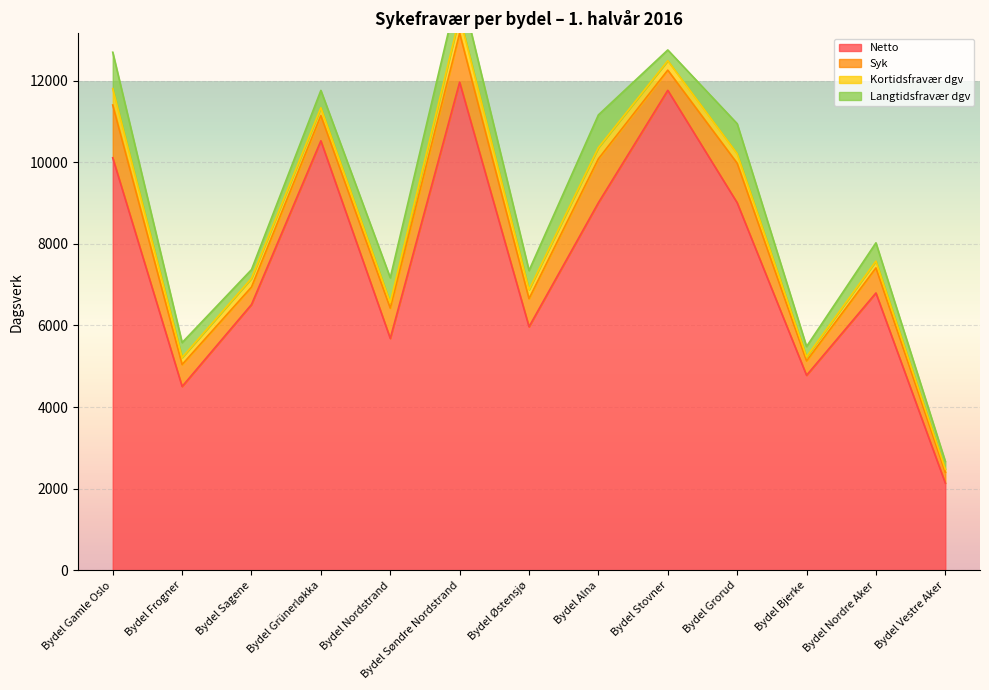

The Kortidsfravær dgv series shows 704.6 at Bydel Gamle Oslo. True or false?

False